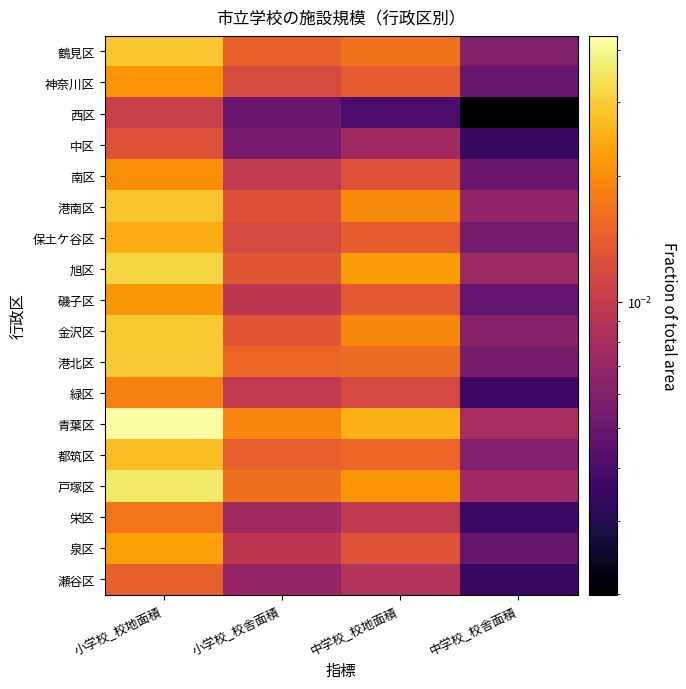

How many series are shown in this chart?

18